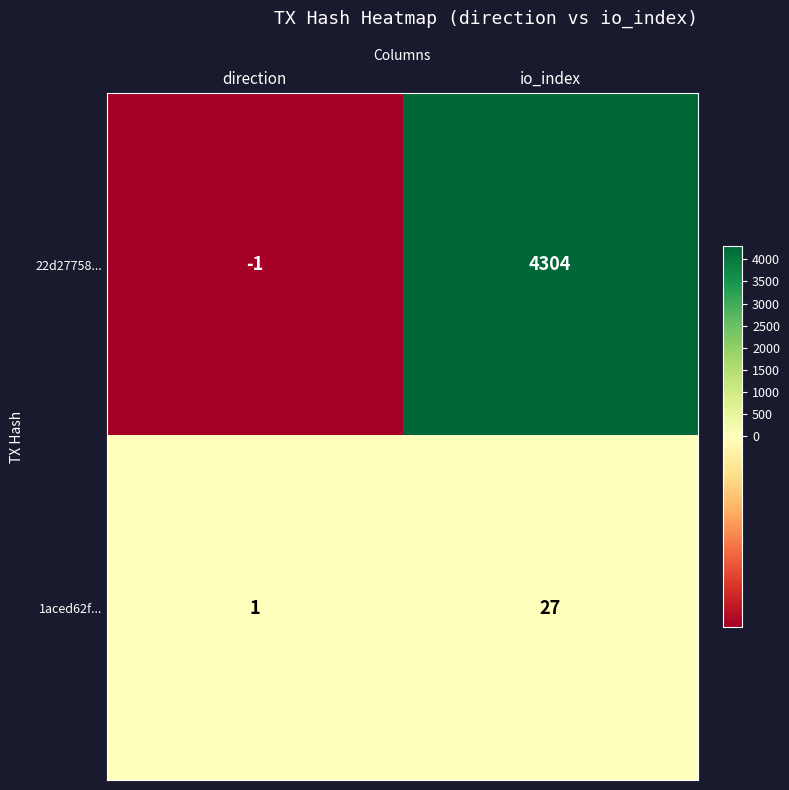

Rank the series at direction from highest to lowest value.

1aced62f..., 22d27758...